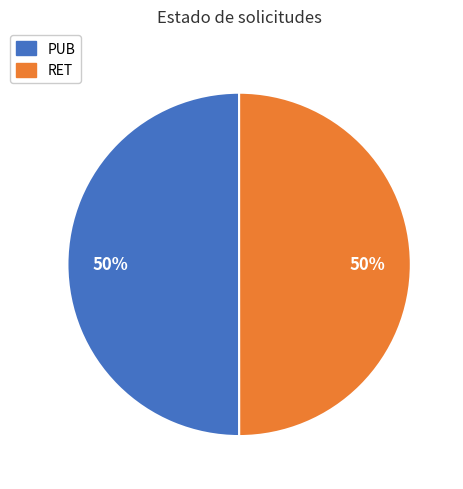

Is it true that RET is 58% of the pie?

False